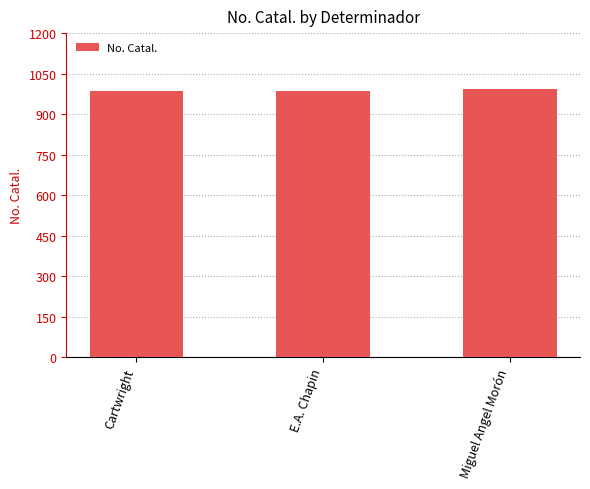

Are the bars grouped side by side (vs. stacked)?

No